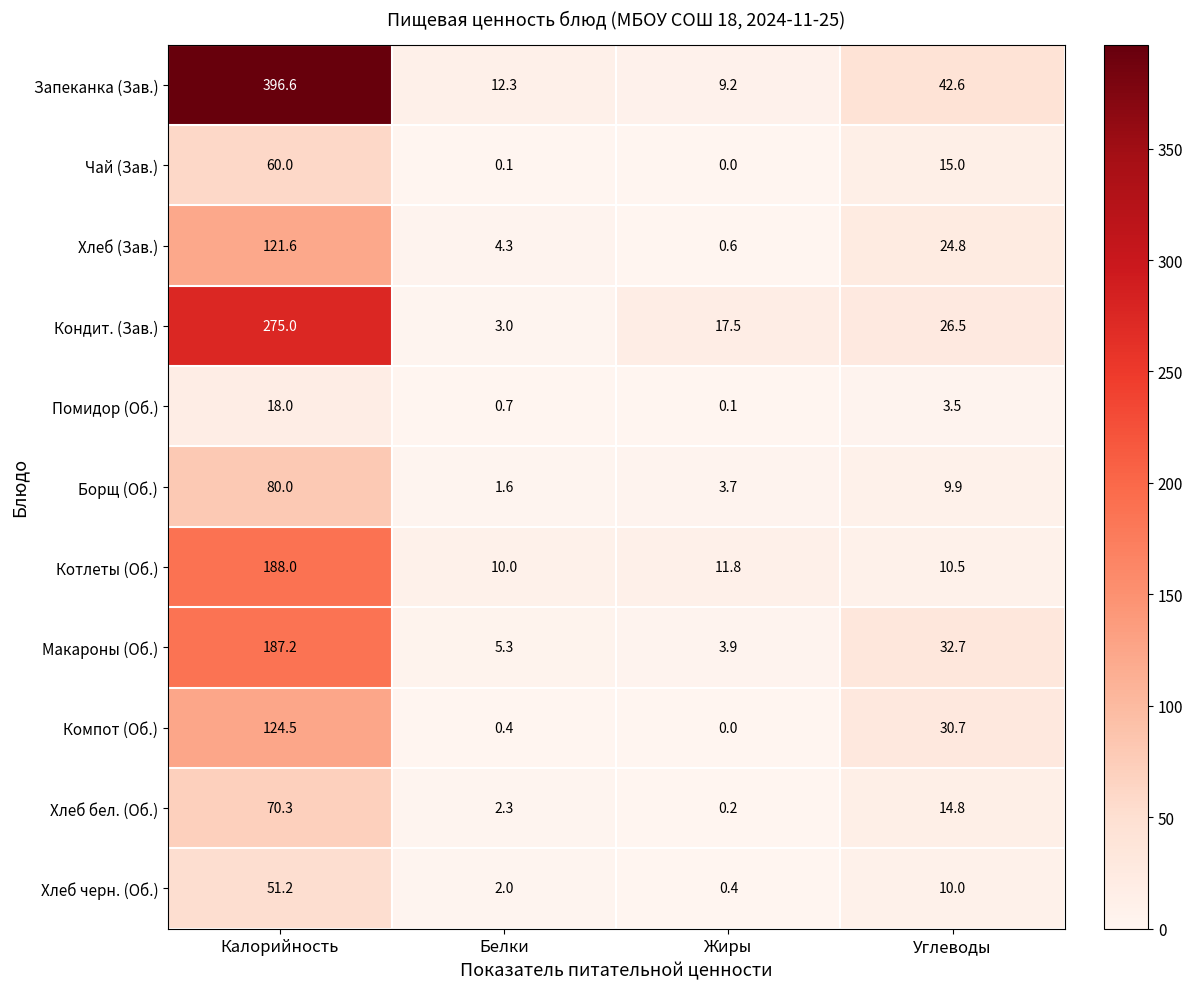

Rank the series by their maximum value, from highest to lowest.

Запеканка (Зав.), Кондит. (Зав.), Котлеты (Об.), Макароны (Об.), Компот (Об.), Хлеб (Зав.), Борщ (Об.), Хлеб бел. (Об.), Чай (Зав.), Хлеб черн. (Об.), Помидор (Об.)